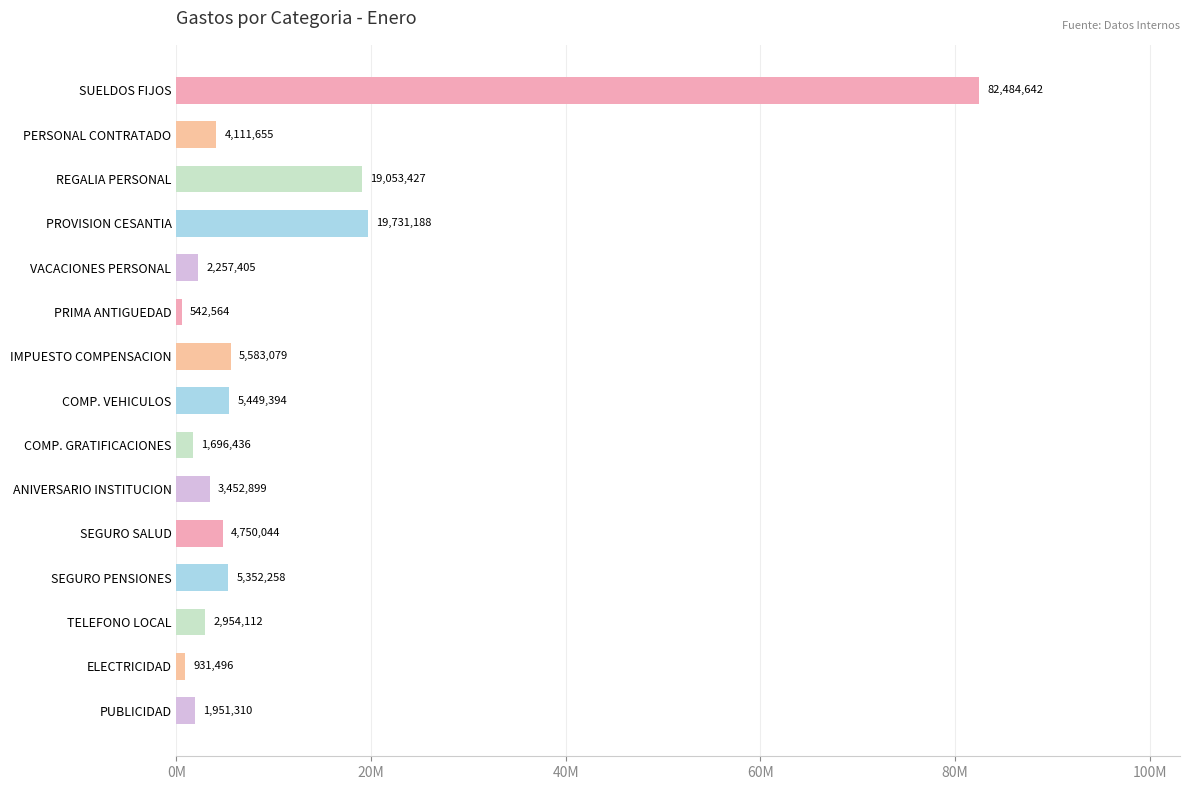

Are the bars horizontal?

Yes